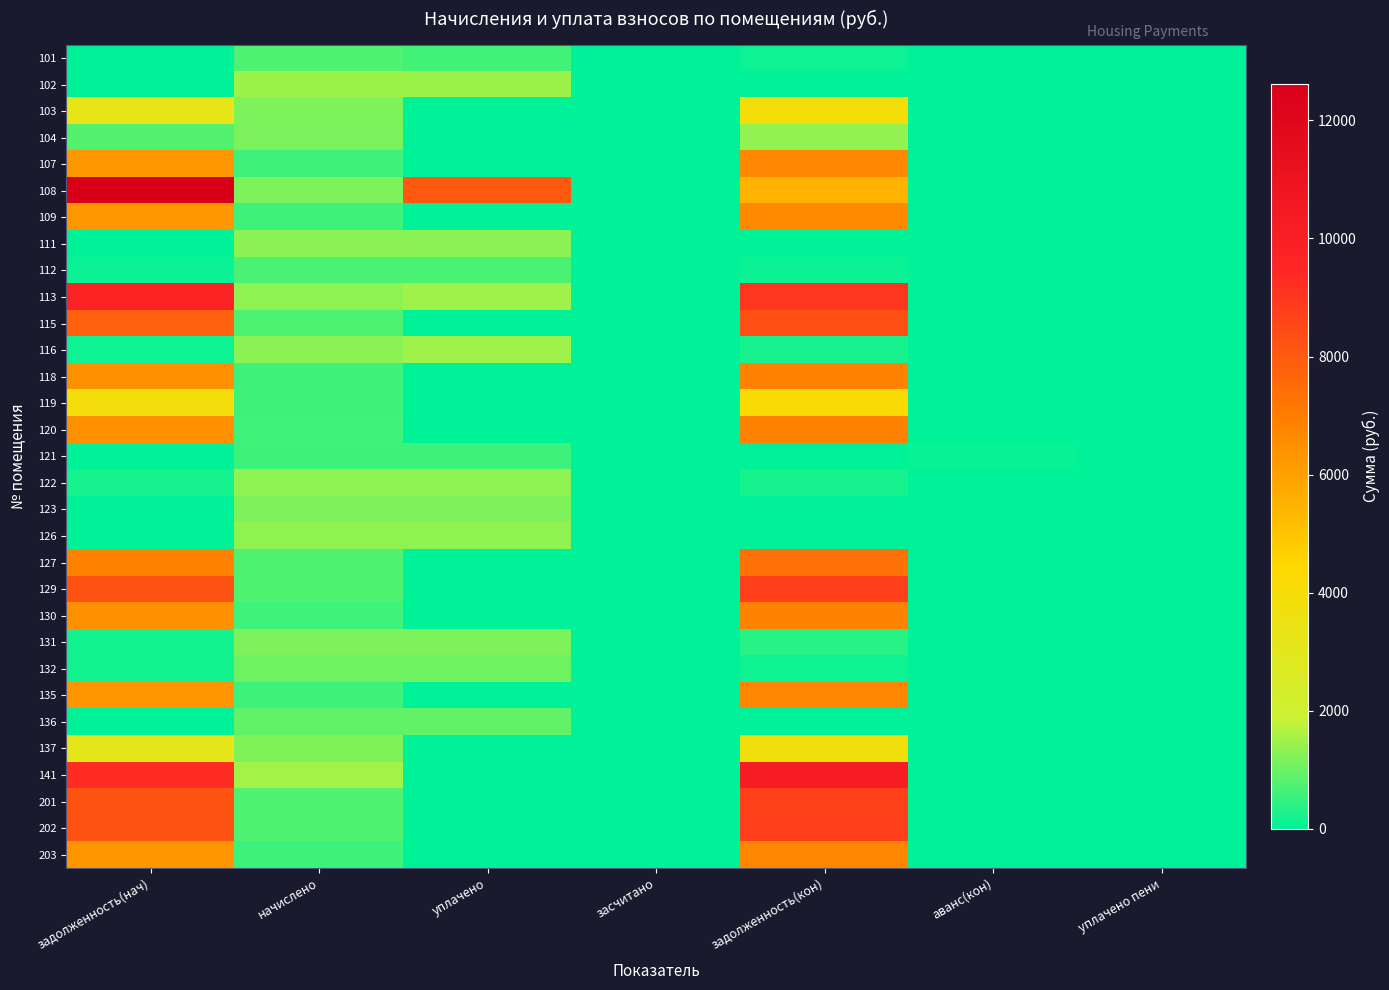

At which category is the sum across all series the highest?

задолженность(кон)